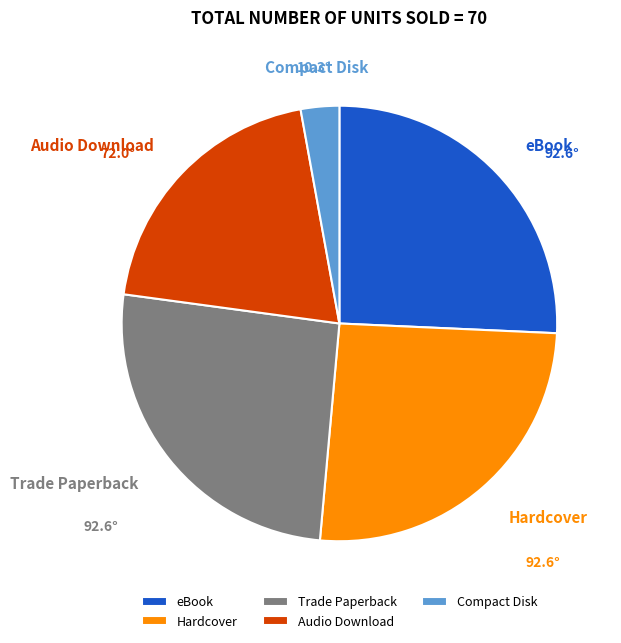

True or false: Hardcover accounts for 37% of the total.

False